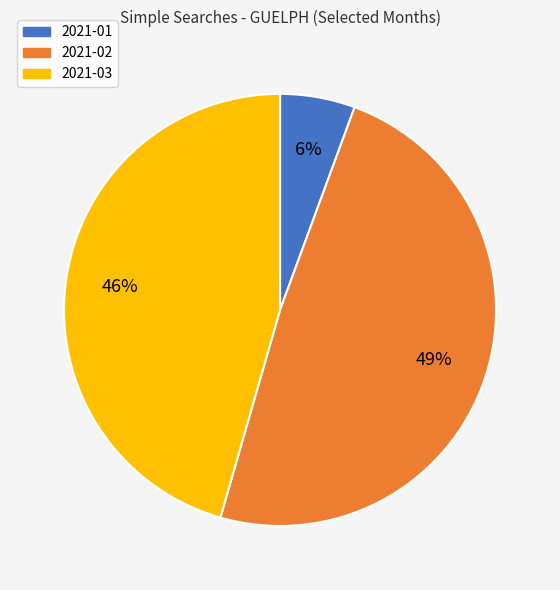

Which has a higher value, 2021-03 or 2021-01?

2021-03